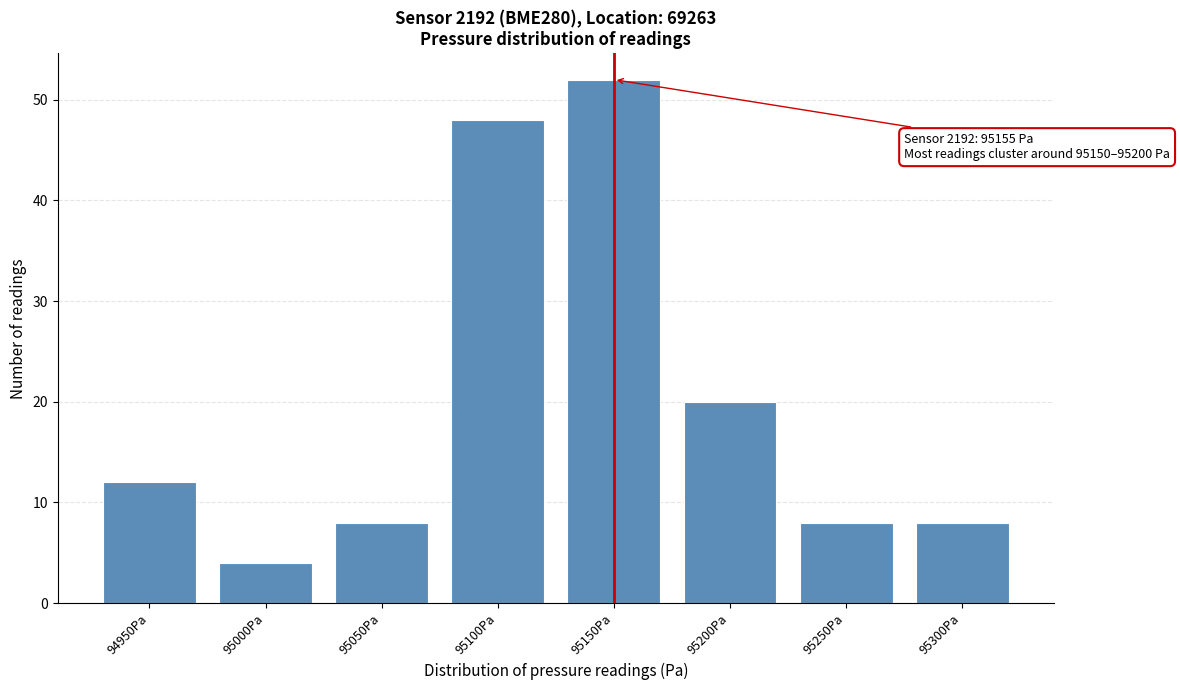

Reading left to right, list all the values displayed in this chart.

12	4	8	48	52	20	8	8